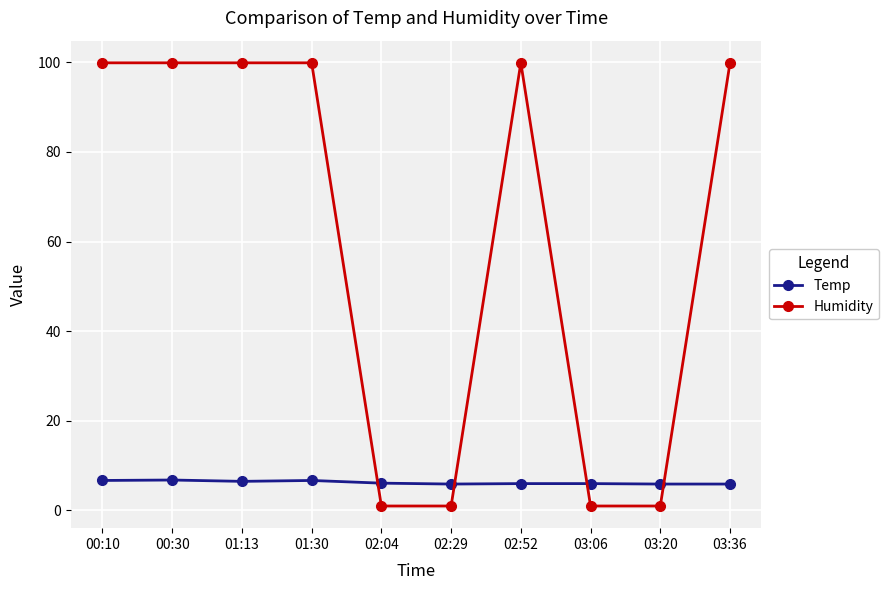

Between which two adjacent categories do Temp and Humidity first intersect?

01:30 and 02:04